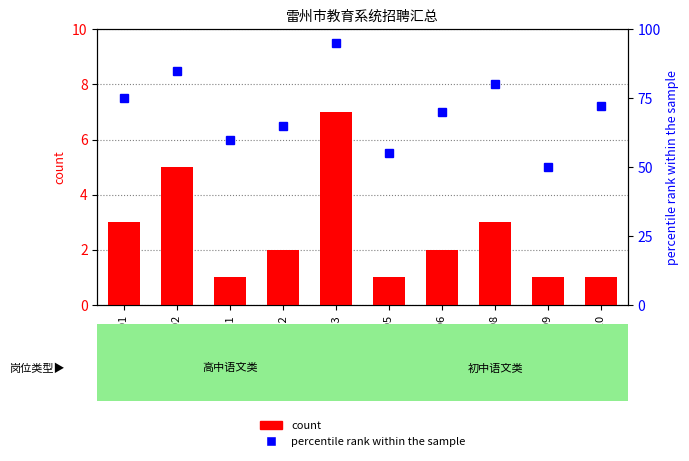

What is the total value across all series at A006?

72